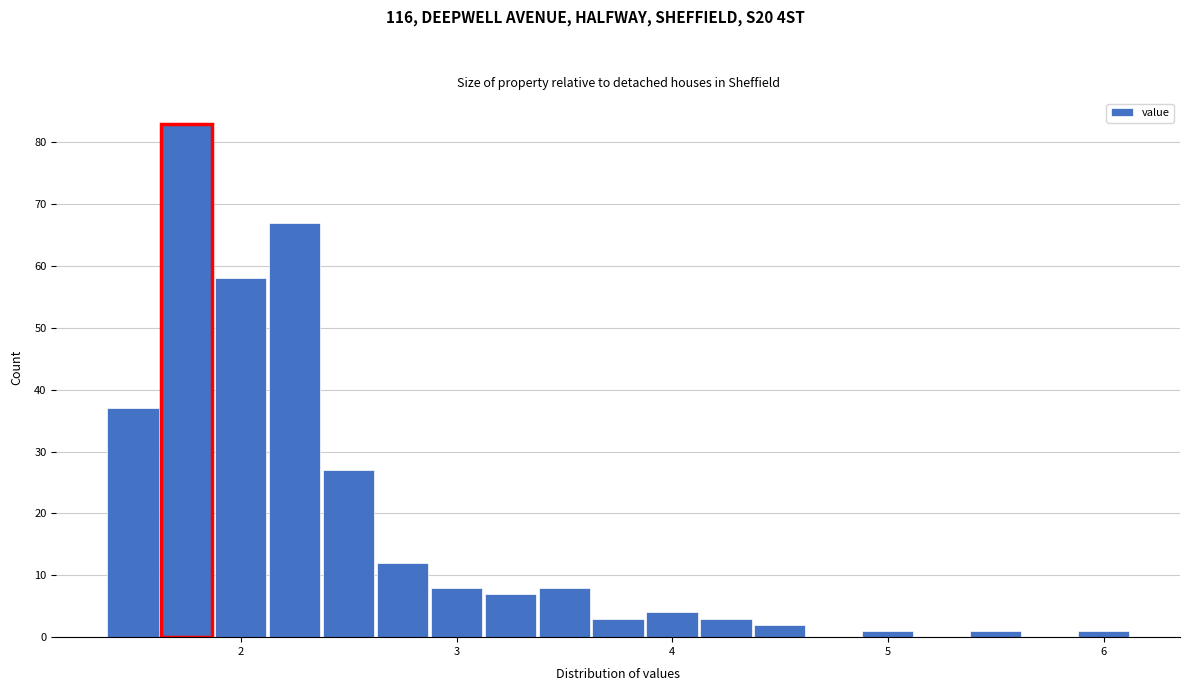

Read against the x-axis, roughly where is the centre of the tallest bar?

1.7